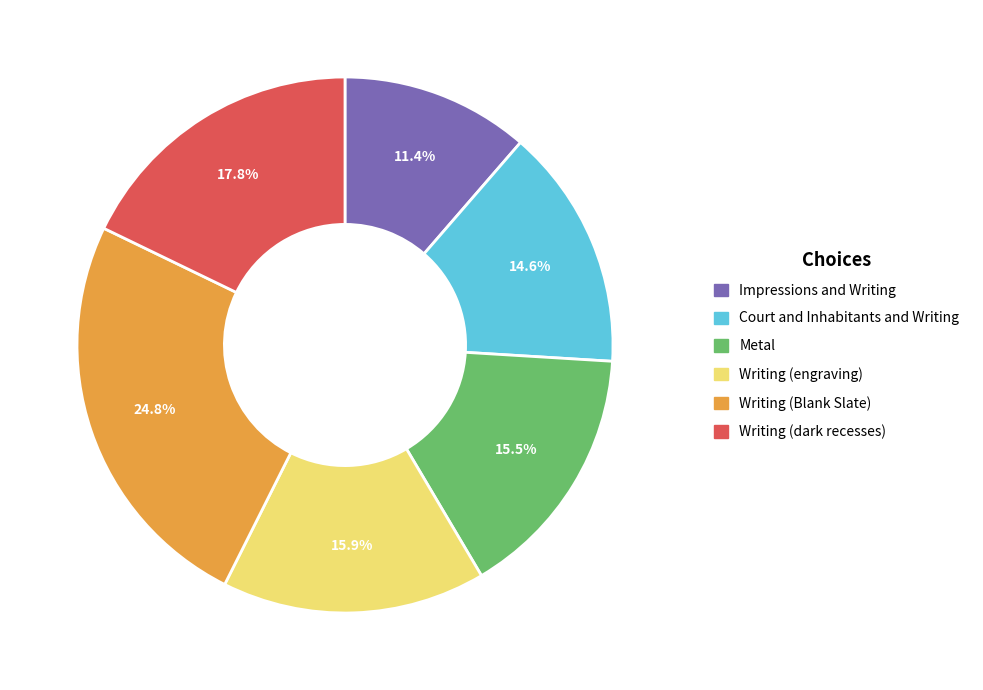

Does any single category account for the majority?

No